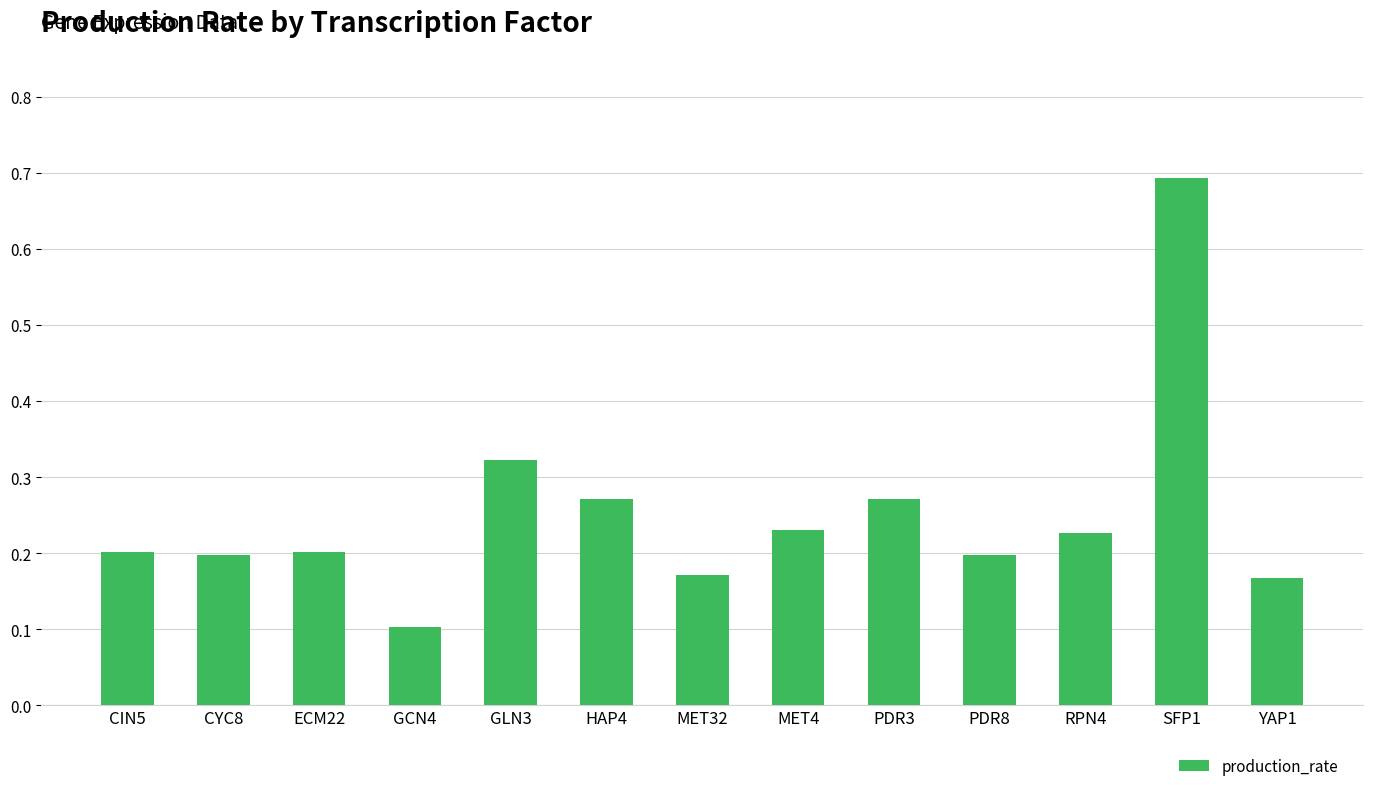

The chart shows a value of 0.2 at CIN5. True or false?

True